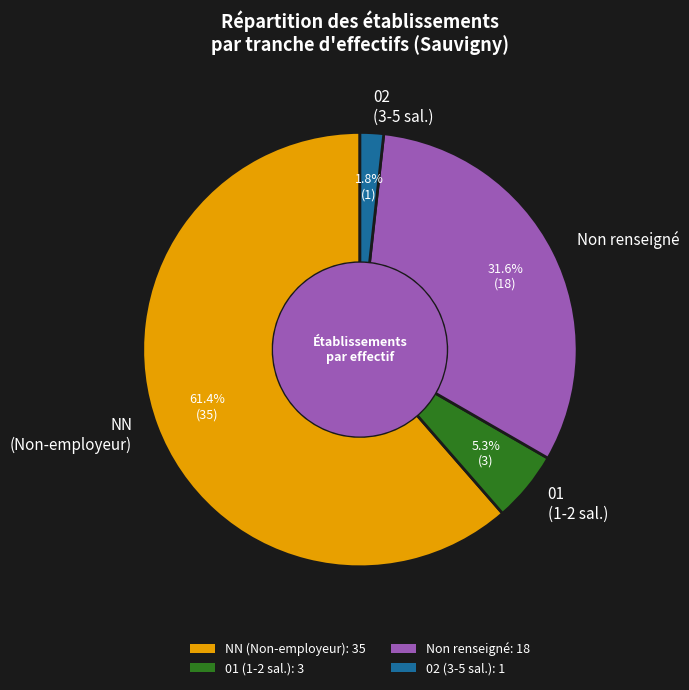

How many segments does this pie chart have?

4